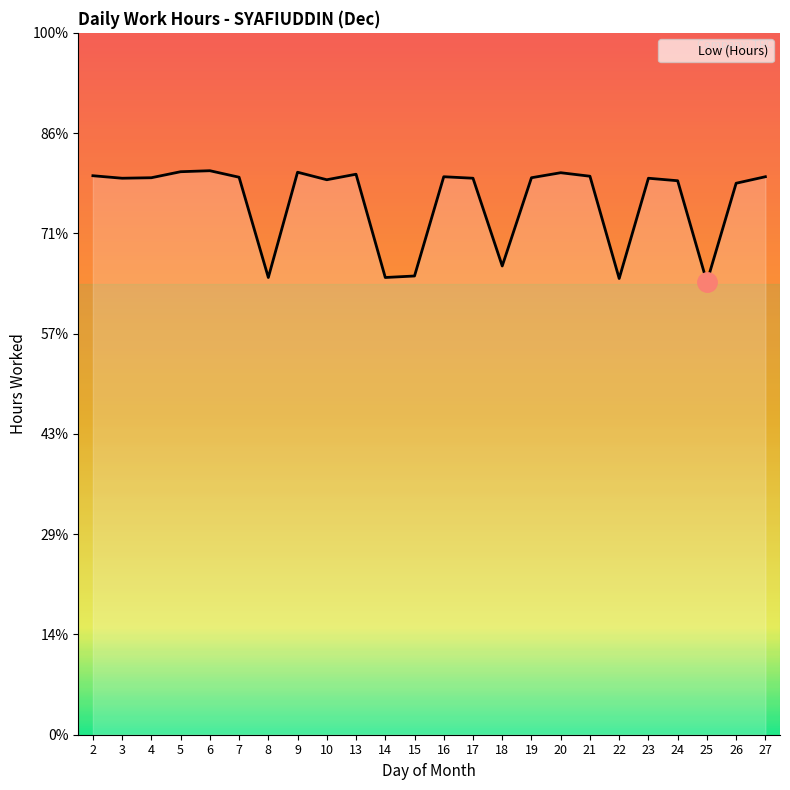

How many points are higher than both their immediate neighbors (excluding endpoints)?

6